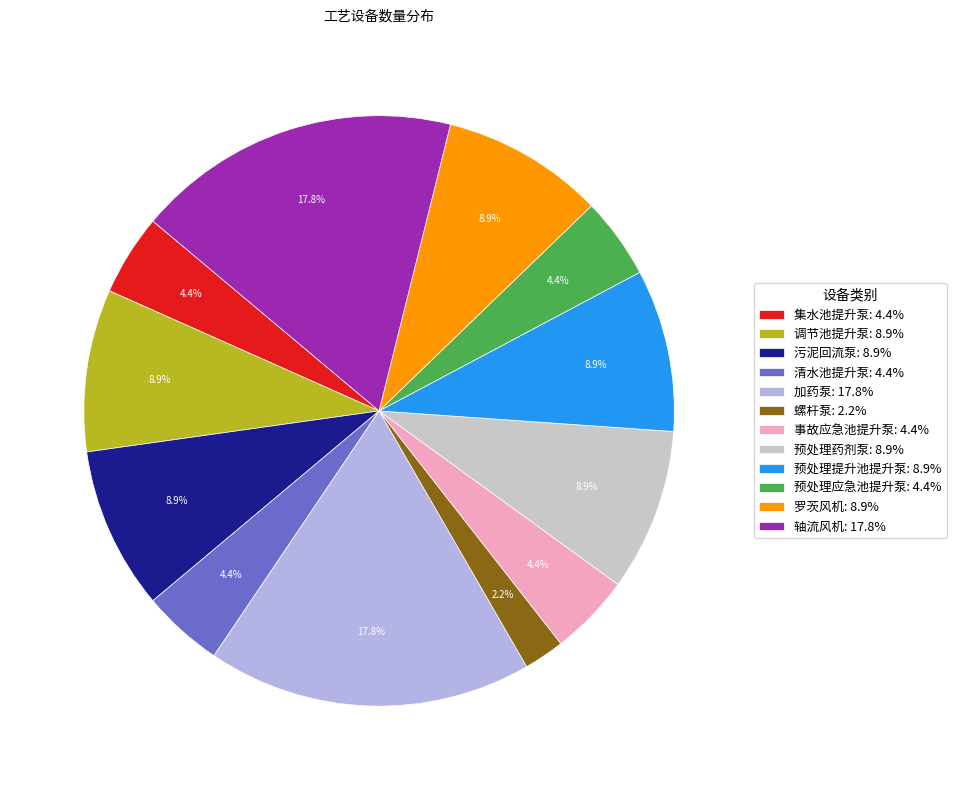

What percentage is the 污泥回流泵 slice, to the nearest percent?

9%